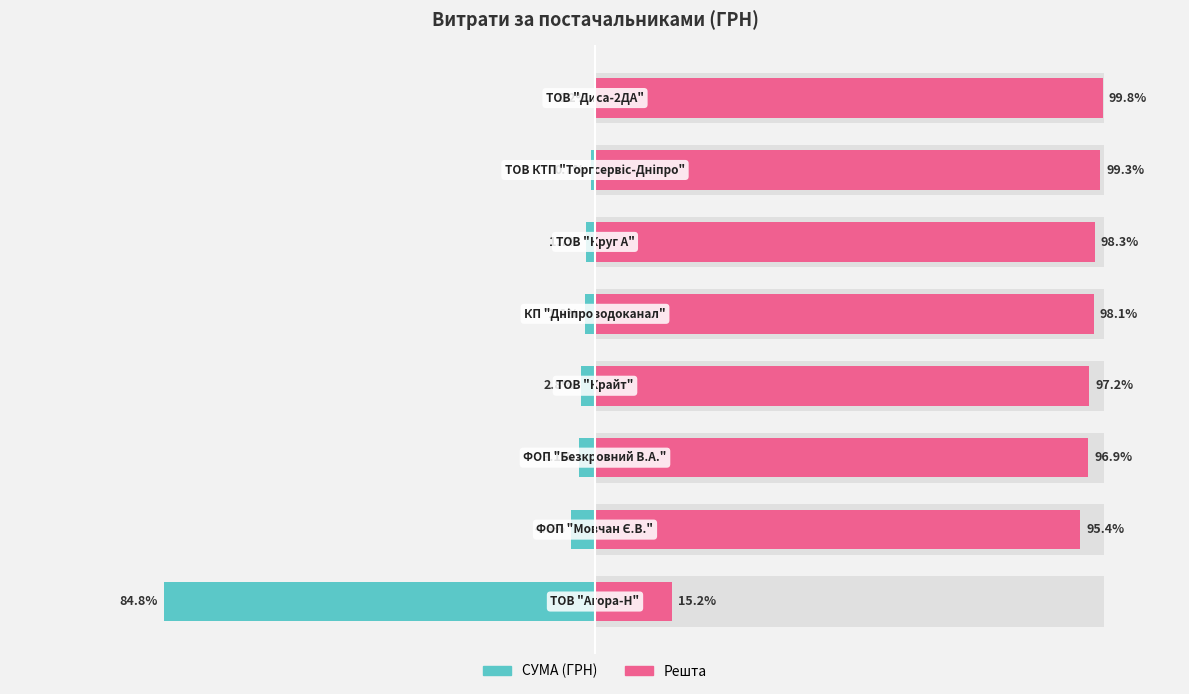

What is the minimum value shown in the chart?

-84.8